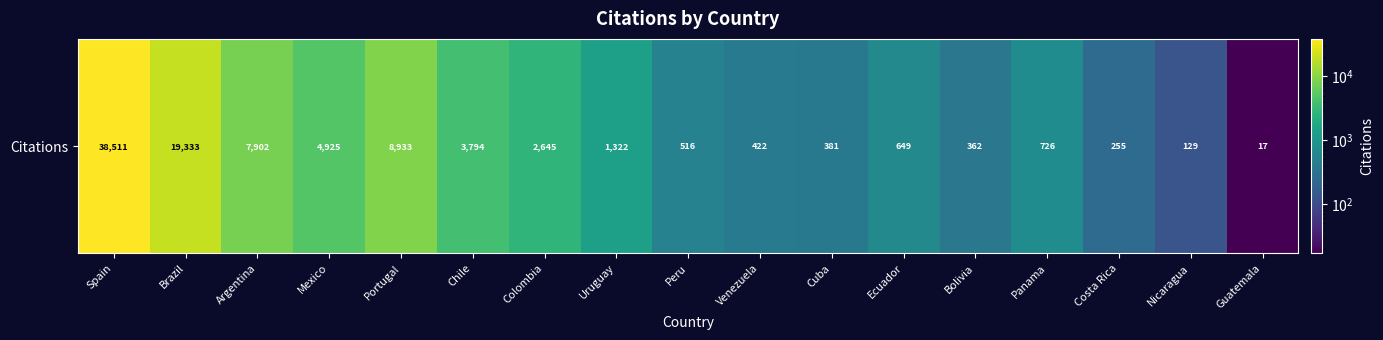

Is it true that the value at Bolivia is 362?

True